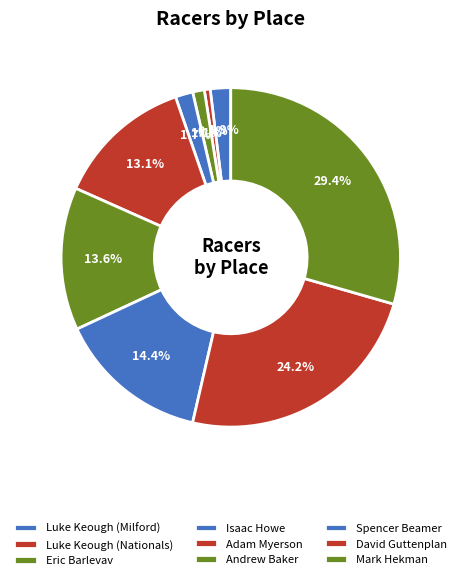

Count the number of slices in the pie.

9